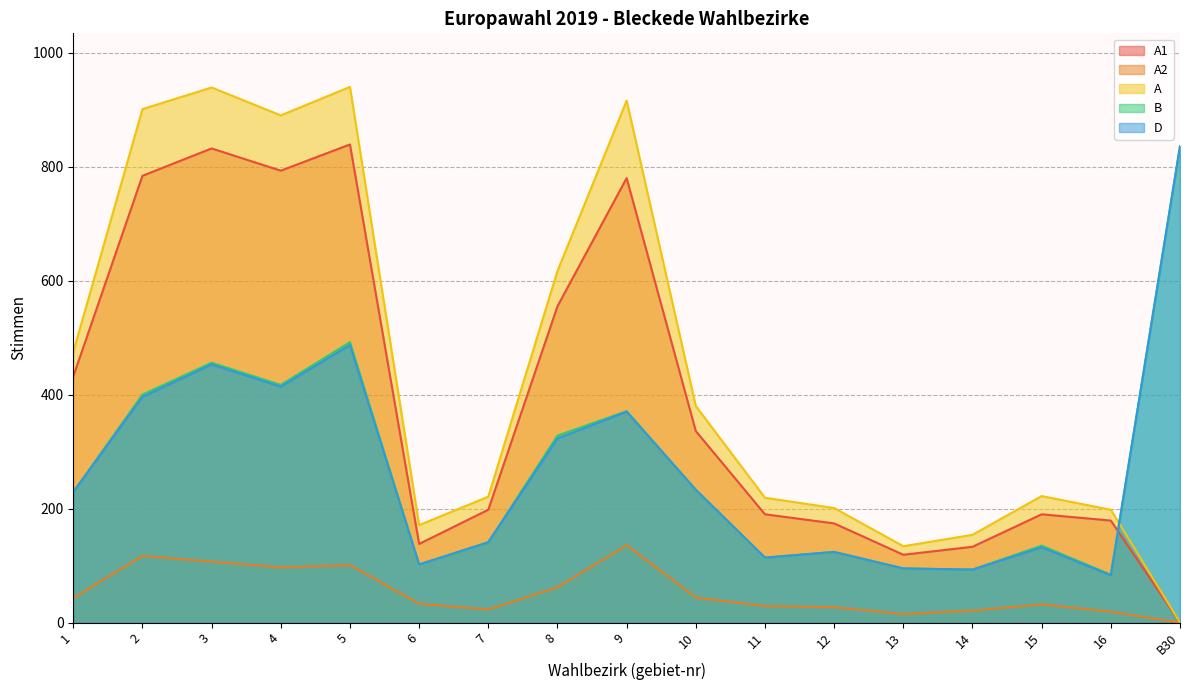

True or false: A has a value of 336 at 15.

False